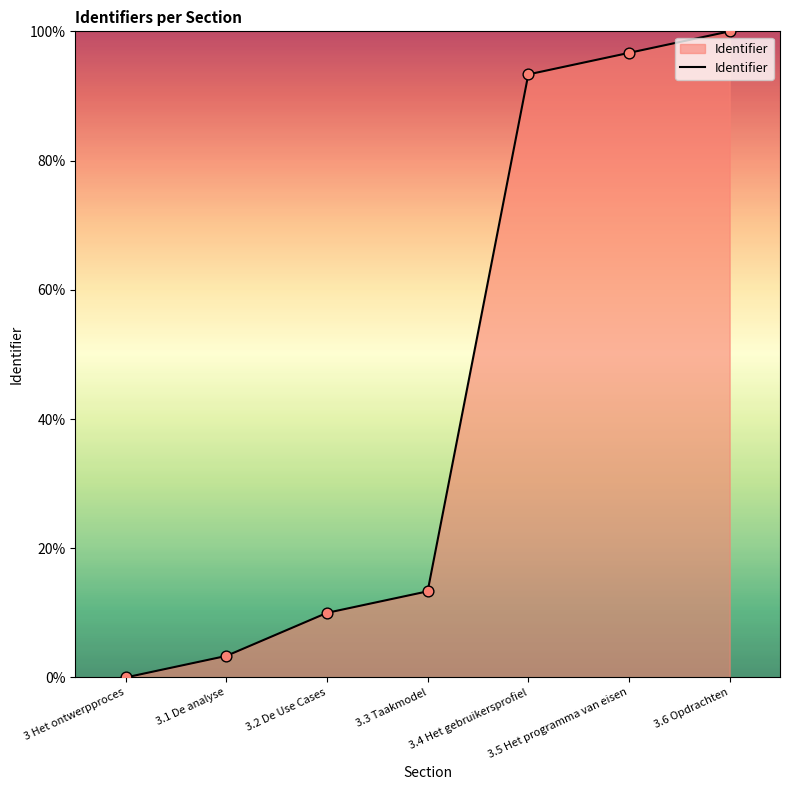

Between 3.2 De Use Cases and 3.5 Het programma van eisen, which is larger?

3.5 Het programma van eisen